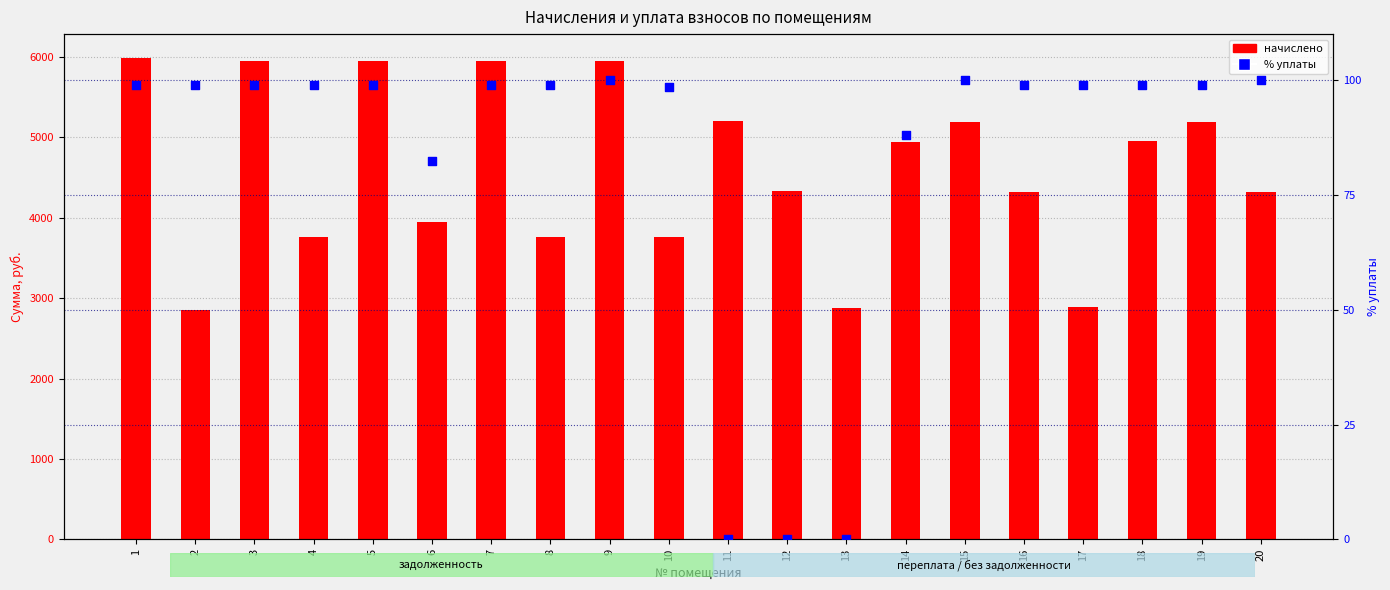

Which series has the largest total across all categories?

начислено